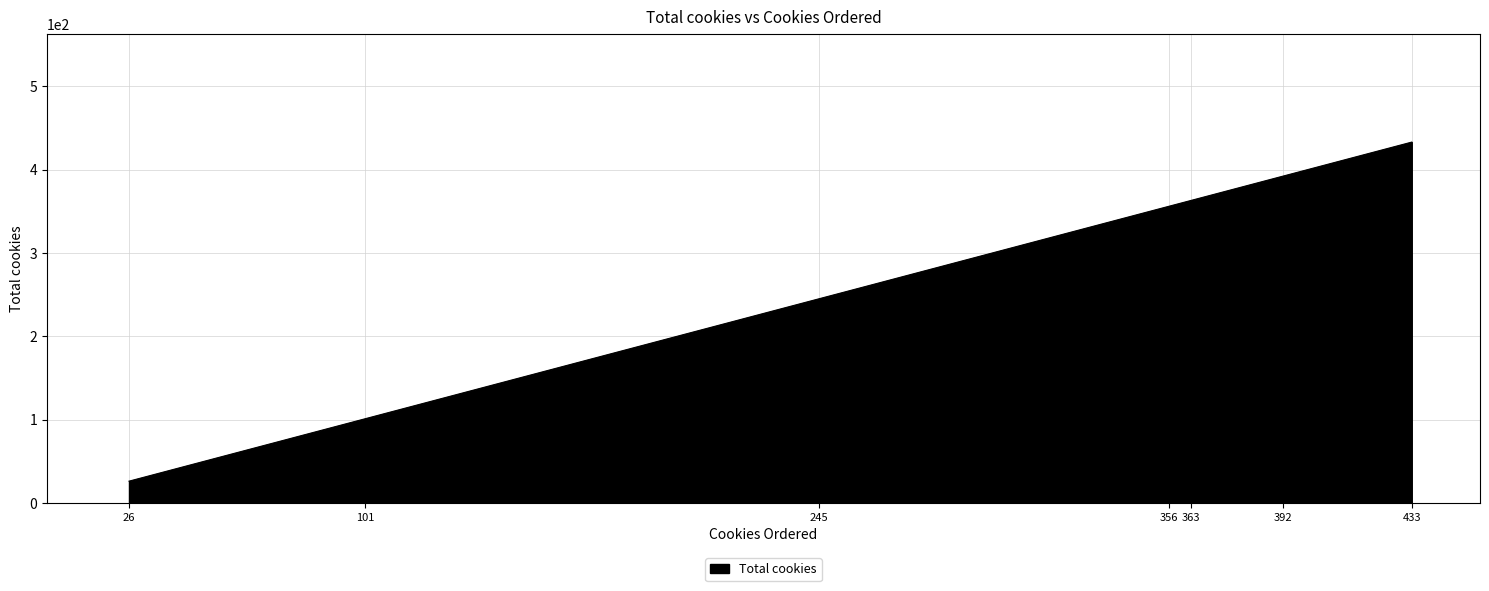

What is the difference between the values at 245 and 392?

147